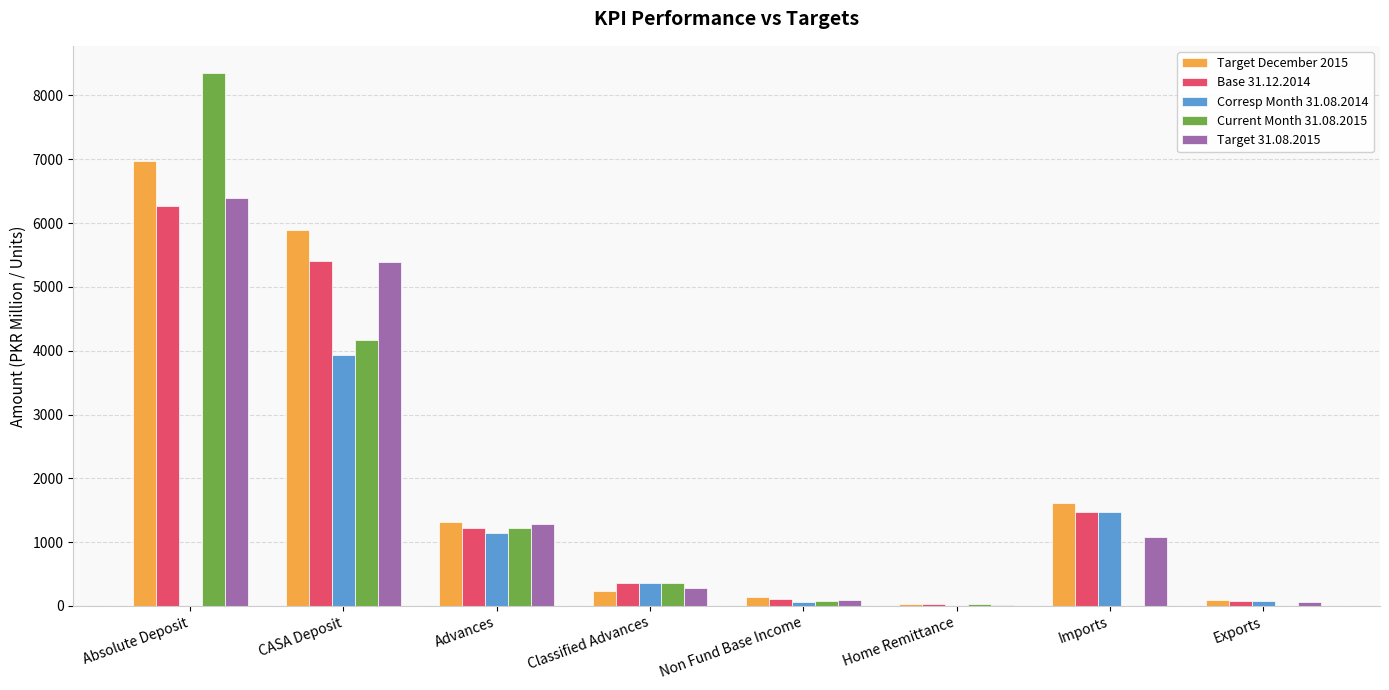

What is the difference between the Corresp Month 31.08.2014 values at Classified Advances and Advances?

770.0